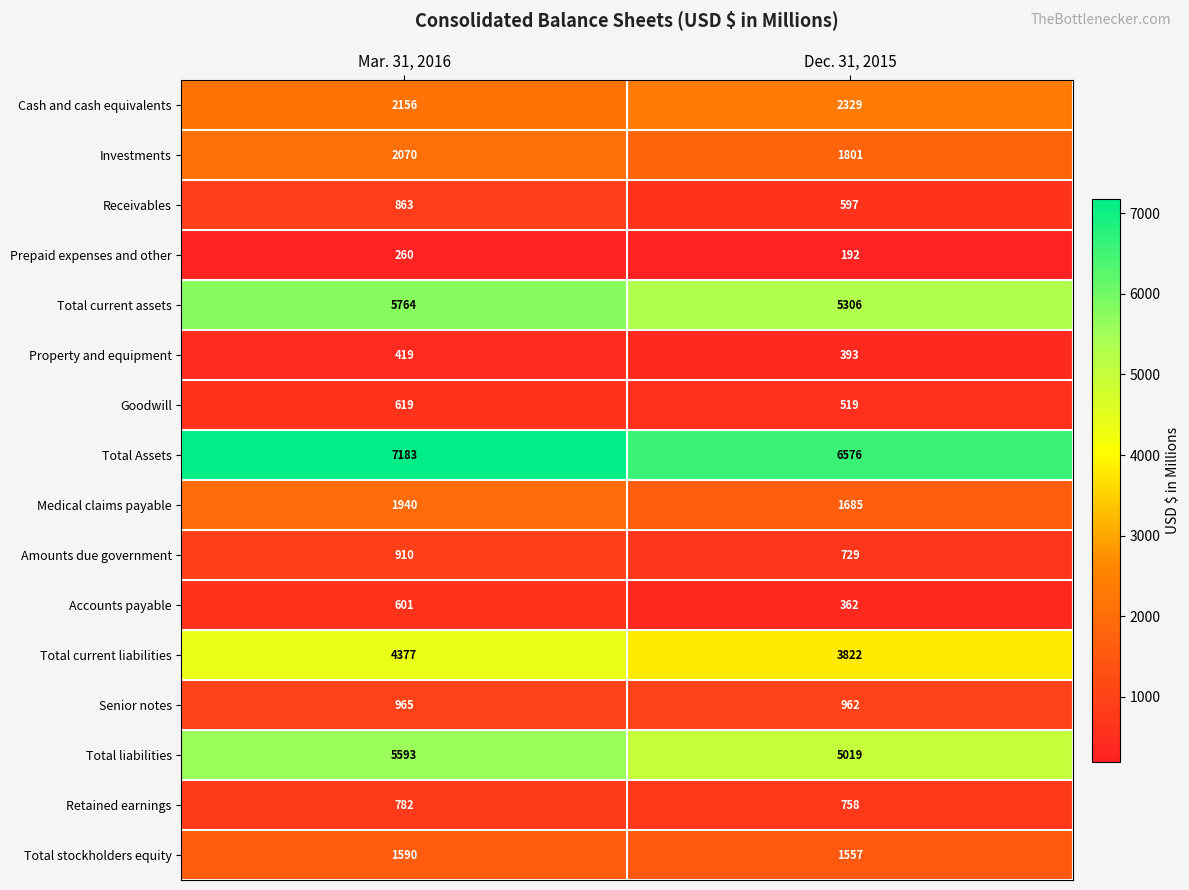

Count the number of categories in the chart.

2